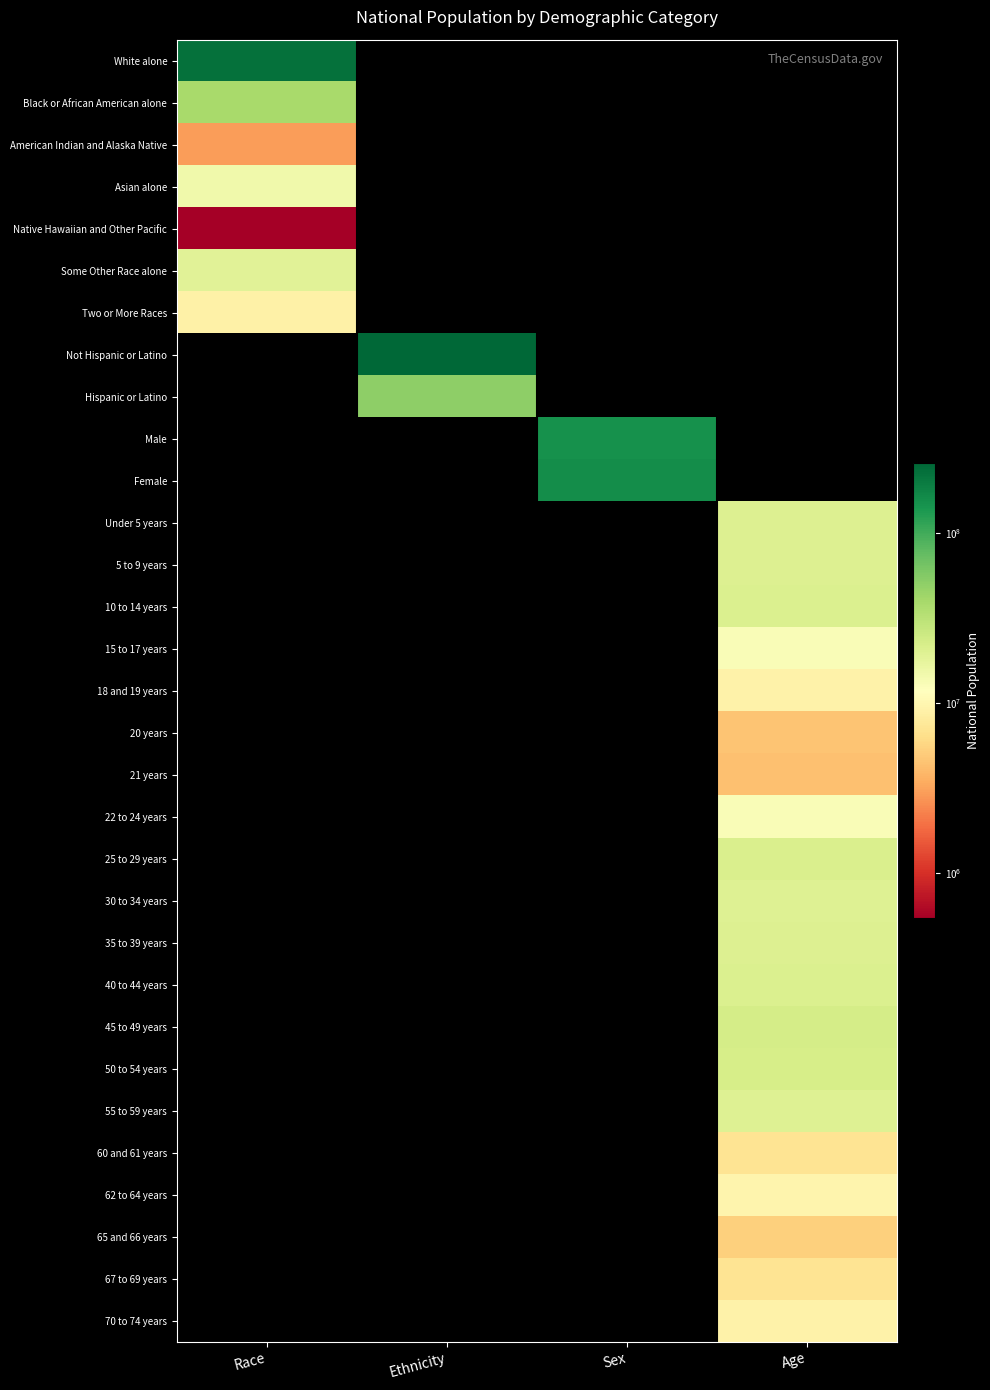

Reading left to right, transcribe all the data shown in this chart.

White alone: Race=223553265	Ethnicity=0	Sex=0	Age=0
Black or African American alone: Race=38929319	Ethnicity=0	Sex=0	Age=0
American Indian and Alaska Native: Race=2932248	Ethnicity=0	Sex=0	Age=0
Asian alone: Race=14674252	Ethnicity=0	Sex=0	Age=0
Native Hawaiian and Other Pacific: Race=540013	Ethnicity=0	Sex=0	Age=0
Some Other Race alone: Race=19107368	Ethnicity=0	Sex=0	Age=0
Two or More Races: Race=9009073	Ethnicity=0	Sex=0	Age=0
Not Hispanic or Latino: Race=0	Ethnicity=258267944	Sex=0	Age=0
Hispanic or Latino: Race=0	Ethnicity=50477594	Sex=0	Age=0
Male: Race=0	Ethnicity=0	Sex=151781326	Age=0
Female: Race=0	Ethnicity=0	Sex=156964212	Age=0
Under 5 years: Race=0	Ethnicity=0	Sex=0	Age=20201362
5 to 9 years: Race=0	Ethnicity=0	Sex=0	Age=20348657
10 to 14 years: Race=0	Ethnicity=0	Sex=0	Age=20677194
15 to 17 years: Race=0	Ethnicity=0	Sex=0	Age=12954254
18 and 19 years: Race=0	Ethnicity=0	Sex=0	Age=9086089
20 years: Race=0	Ethnicity=0	Sex=0	Age=4519129
21 years: Race=0	Ethnicity=0	Sex=0	Age=4354294
22 to 24 years: Race=0	Ethnicity=0	Sex=0	Age=12712576
25 to 29 years: Race=0	Ethnicity=0	Sex=0	Age=21101849
30 to 34 years: Race=0	Ethnicity=0	Sex=0	Age=19962099
35 to 39 years: Race=0	Ethnicity=0	Sex=0	Age=20179642
40 to 44 years: Race=0	Ethnicity=0	Sex=0	Age=20890964
45 to 49 years: Race=0	Ethnicity=0	Sex=0	Age=22708591
50 to 54 years: Race=0	Ethnicity=0	Sex=0	Age=22298125
55 to 59 years: Race=0	Ethnicity=0	Sex=0	Age=19664805
60 and 61 years: Race=0	Ethnicity=0	Sex=0	Age=7113727
62 to 64 years: Race=0	Ethnicity=0	Sex=0	Age=9704197
65 and 66 years: Race=0	Ethnicity=0	Sex=0	Age=5319902
67 to 69 years: Race=0	Ethnicity=0	Sex=0	Age=7115361
70 to 74 years: Race=0	Ethnicity=0	Sex=0	Age=9278166